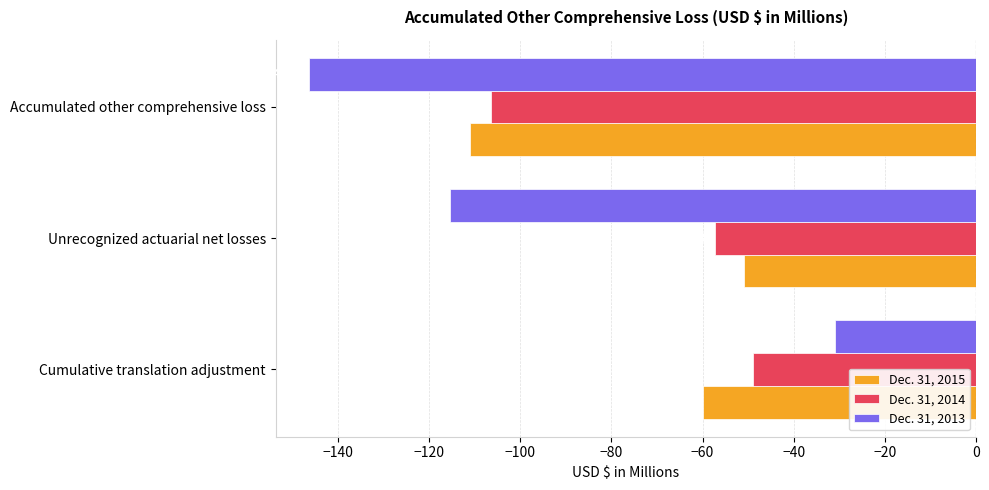

The value of Dec. 31, 2015 at Unrecognized actuarial net losses is -50.9. True or false?

True